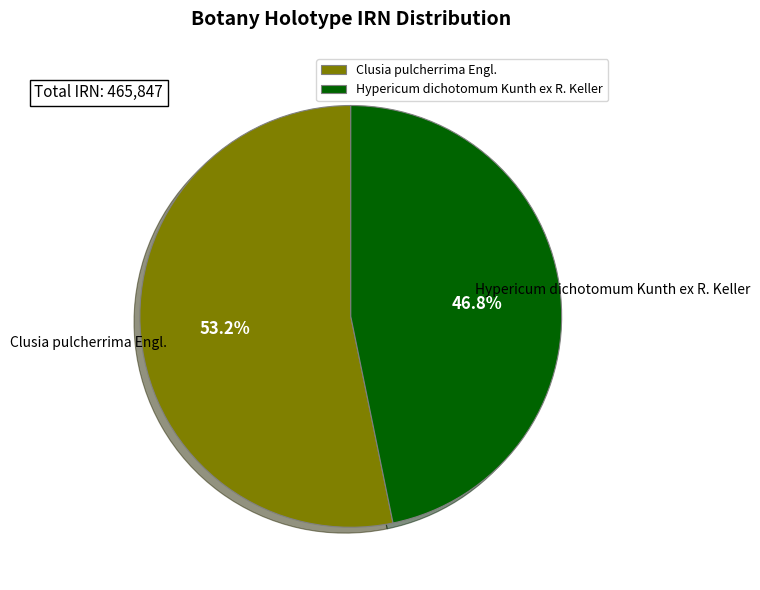

To the nearest percent, what percentage of the pie is Hypericum dichotomum Kunth ex R. Keller?

47%